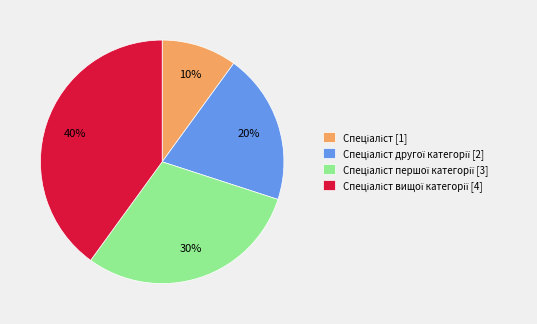

Is there any slice that represents more than half of the pie?

No